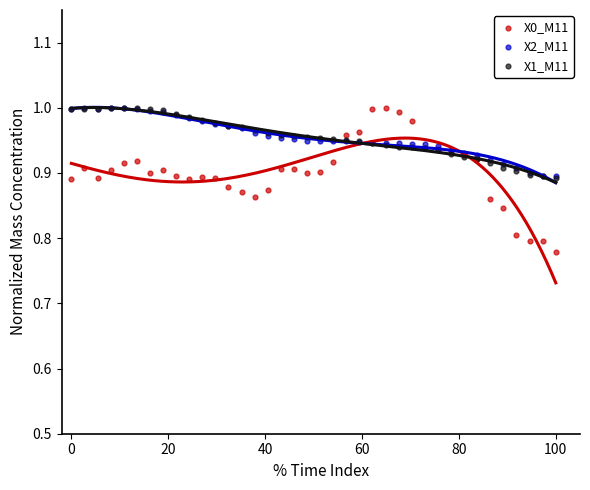

Which series contains the lowest Y value?

X0_M11